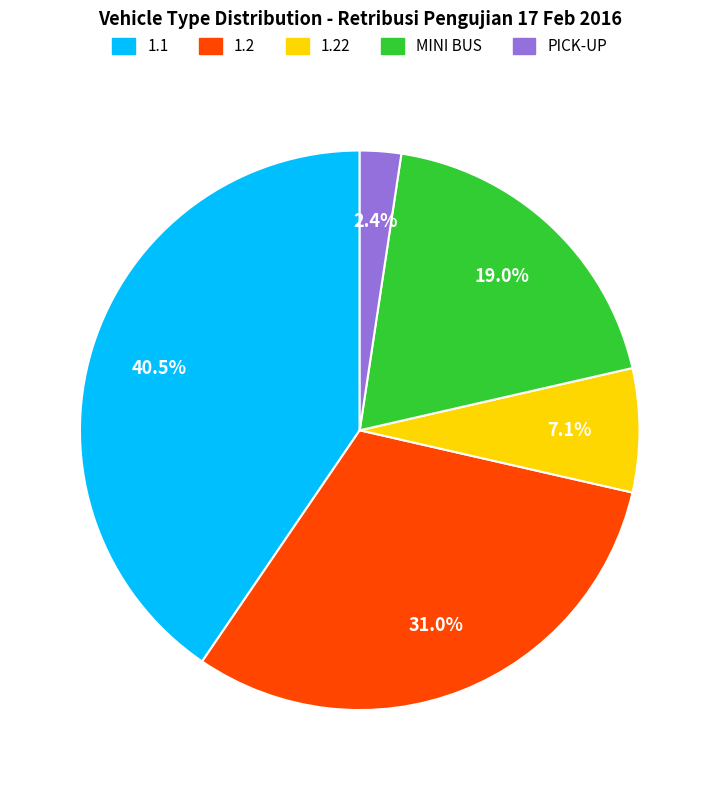

Is there any slice that represents more than half of the pie?

No